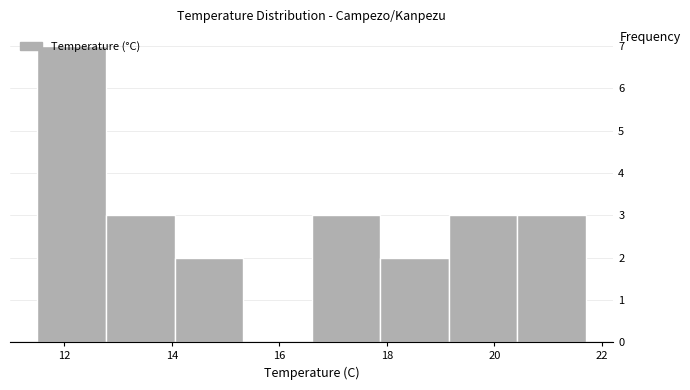

Over which range of the x-axis is the bar tallest?

11.6 to 12.8